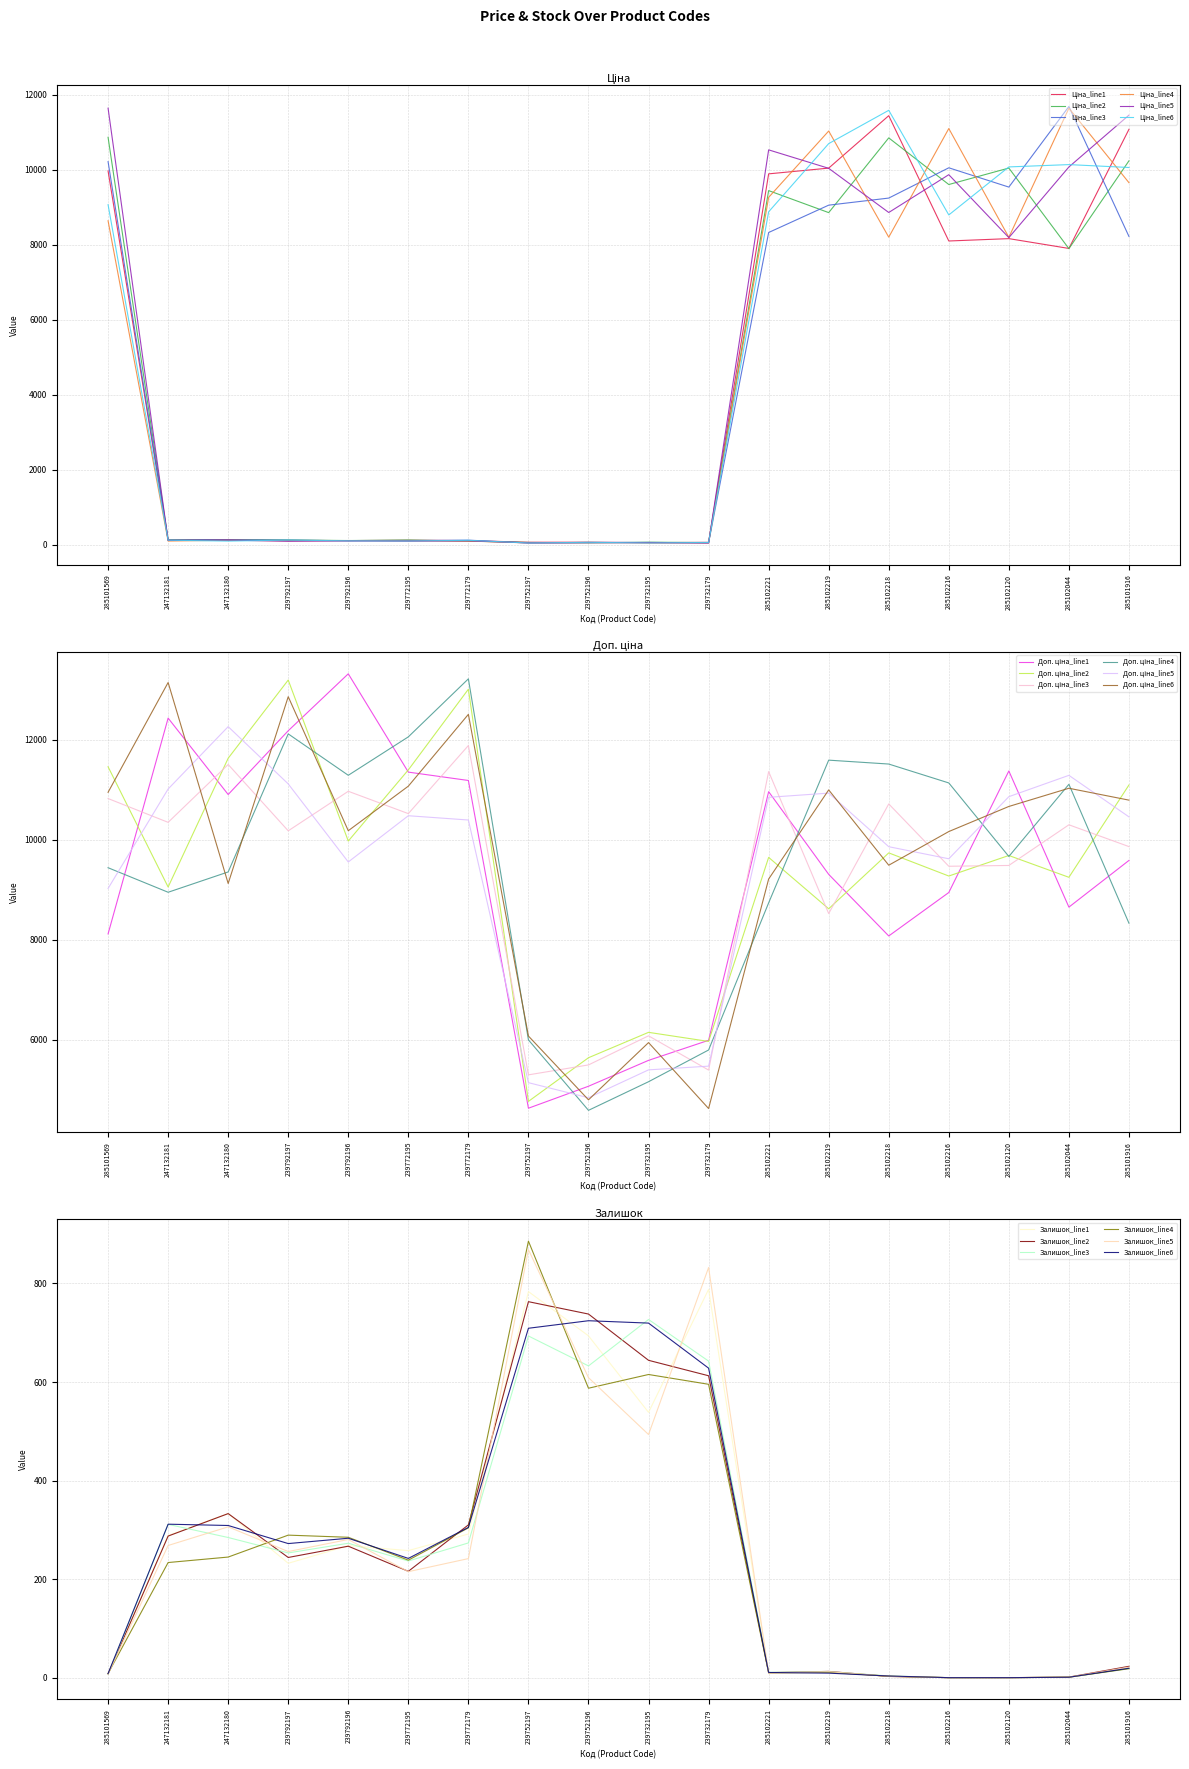

Is the value of Ціна at 285101916 greater than the value of Залишок at 247132180?

Yes